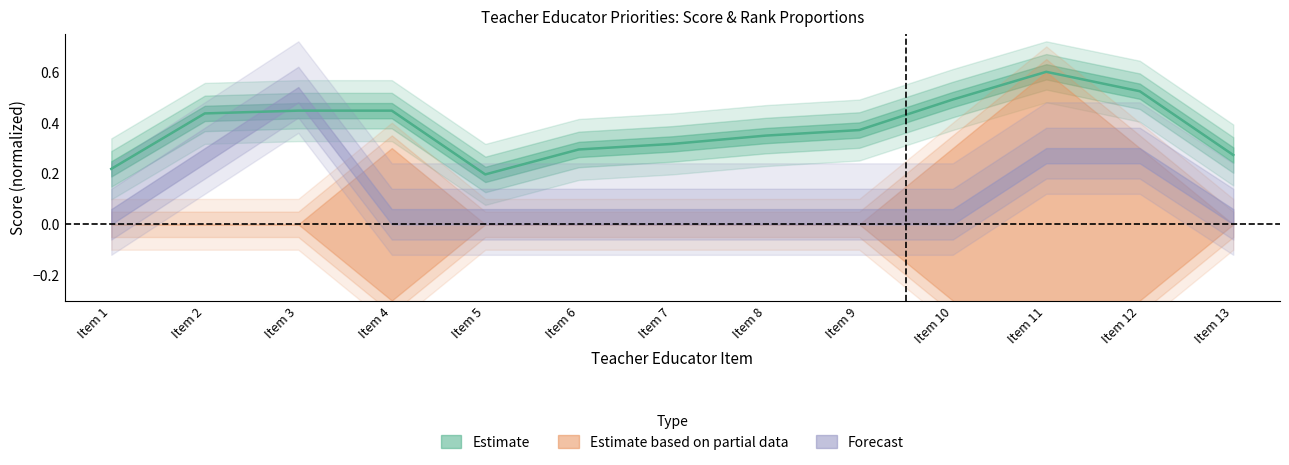

True or false: there are more than 2 points higher than both neighbors.

False